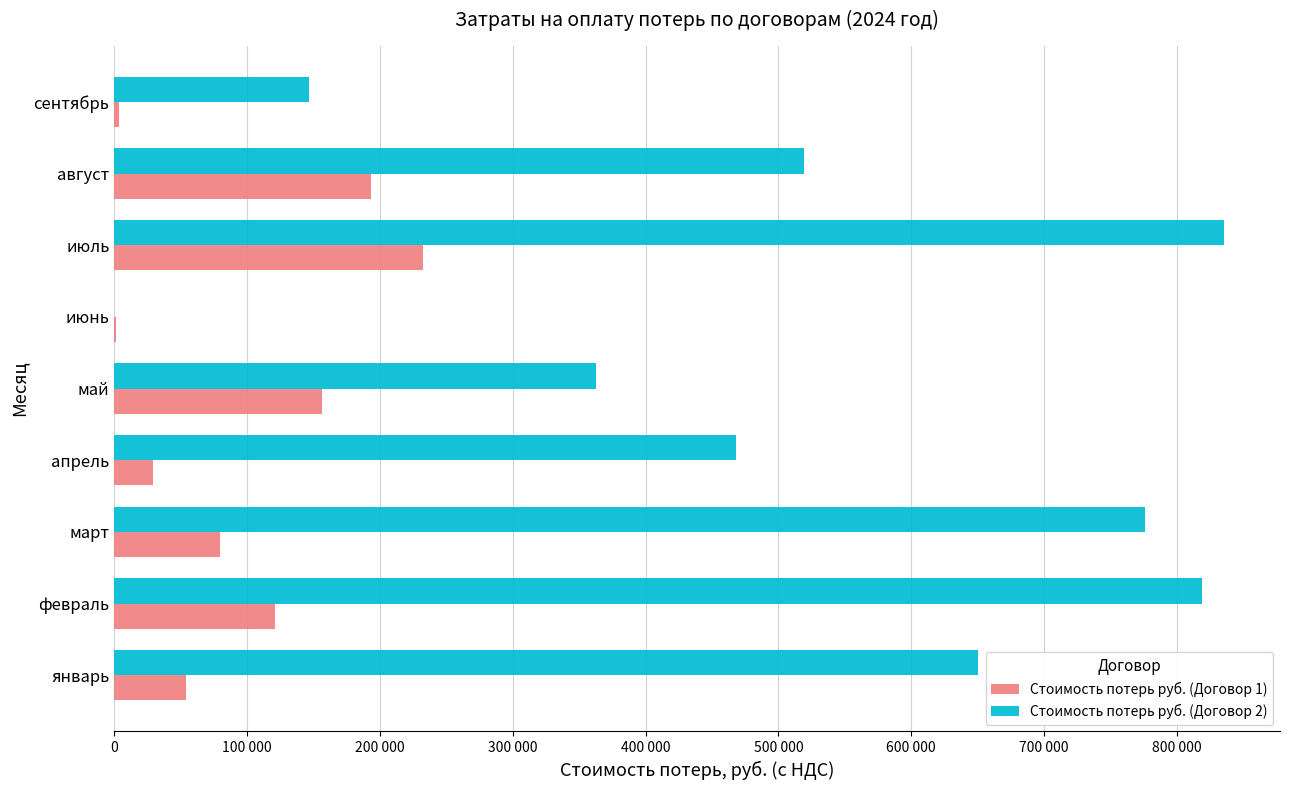

What are all the series names shown in the legend?

Стоимость потерь руб. (Договор 1), Стоимость потерь руб. (Договор 2)